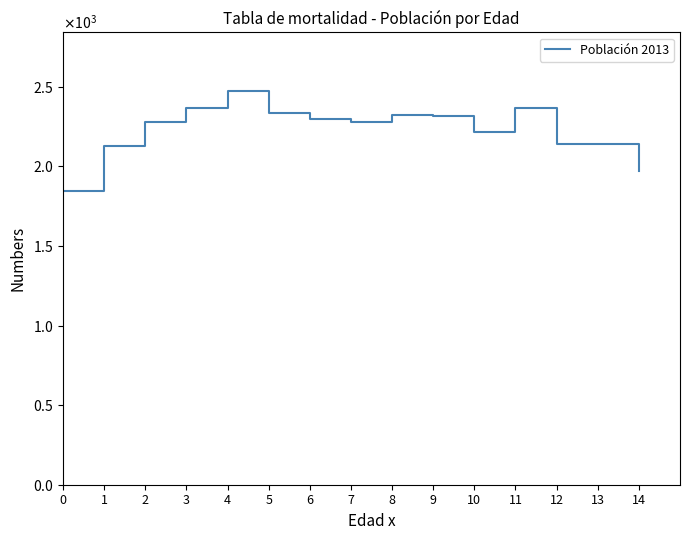

Does the chart display data point markers on the line(s)?

No